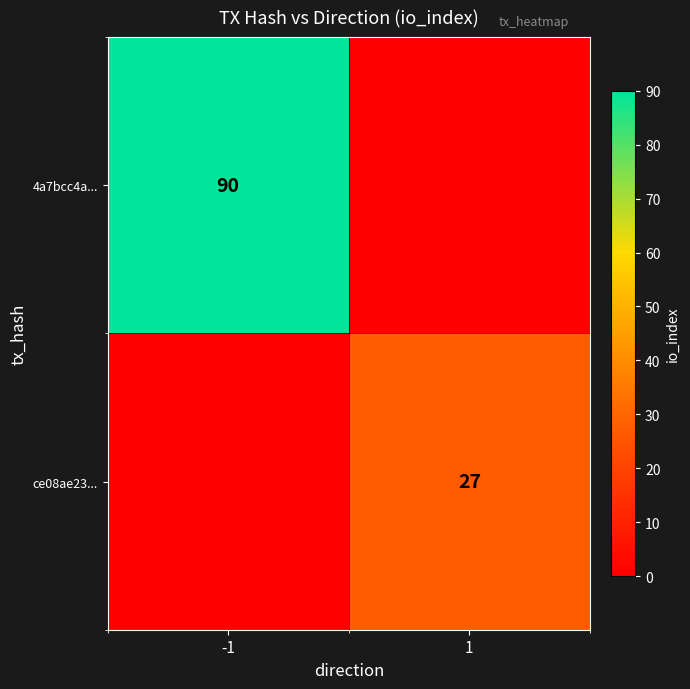

The 4a7bcc4a... series shows 90 at -1. True or false?

True